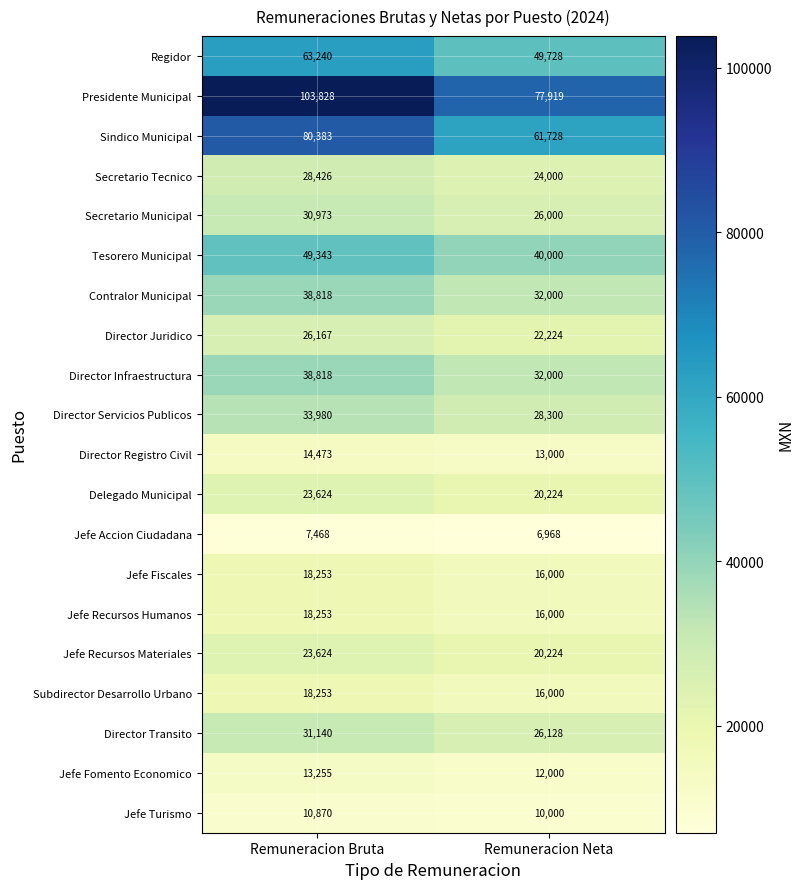

What is the total value across all series at Remuneracion Bruta?

673189